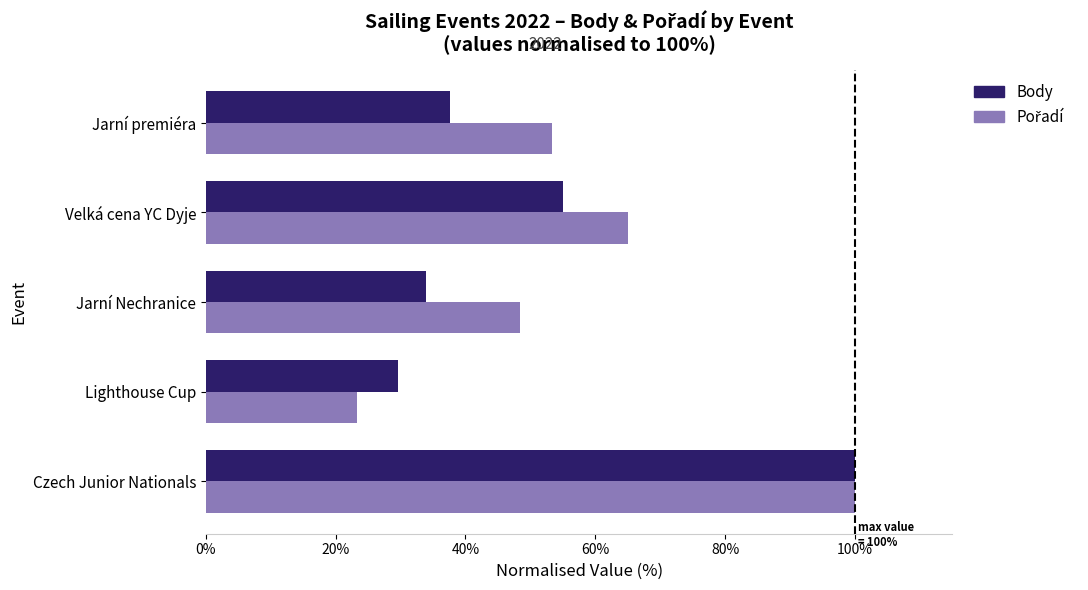

What is the greatest value displayed?

100.0